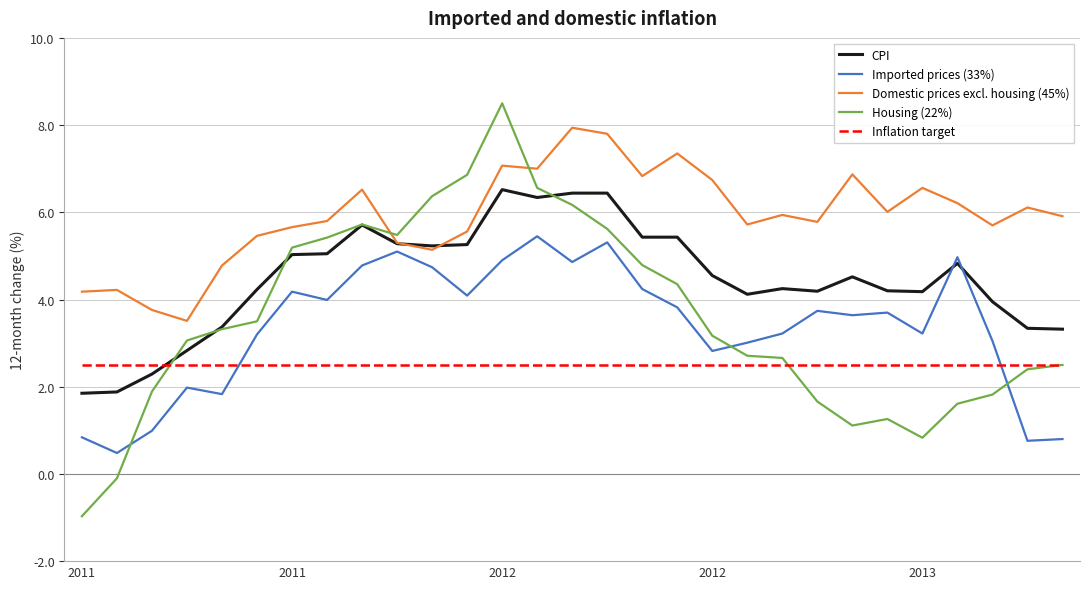

What is the highest value of the Housing (22%) series?

8.5